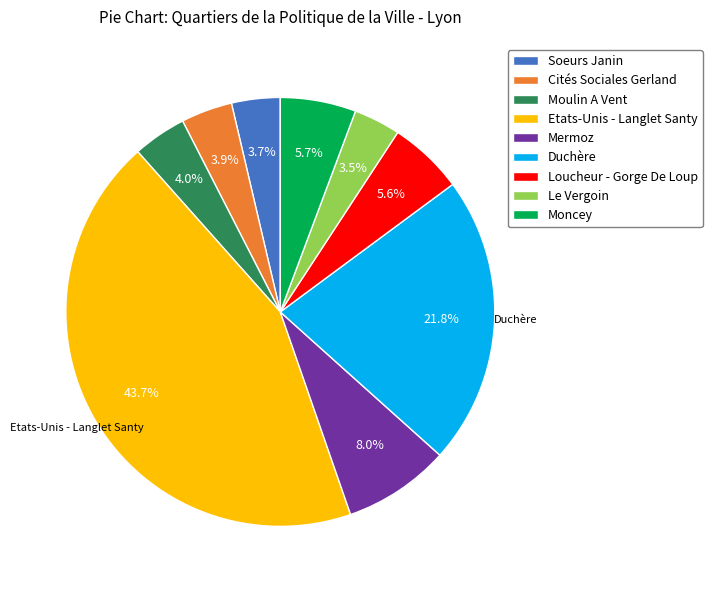

Which slice is the largest?

Etats-Unis - Langlet Santy